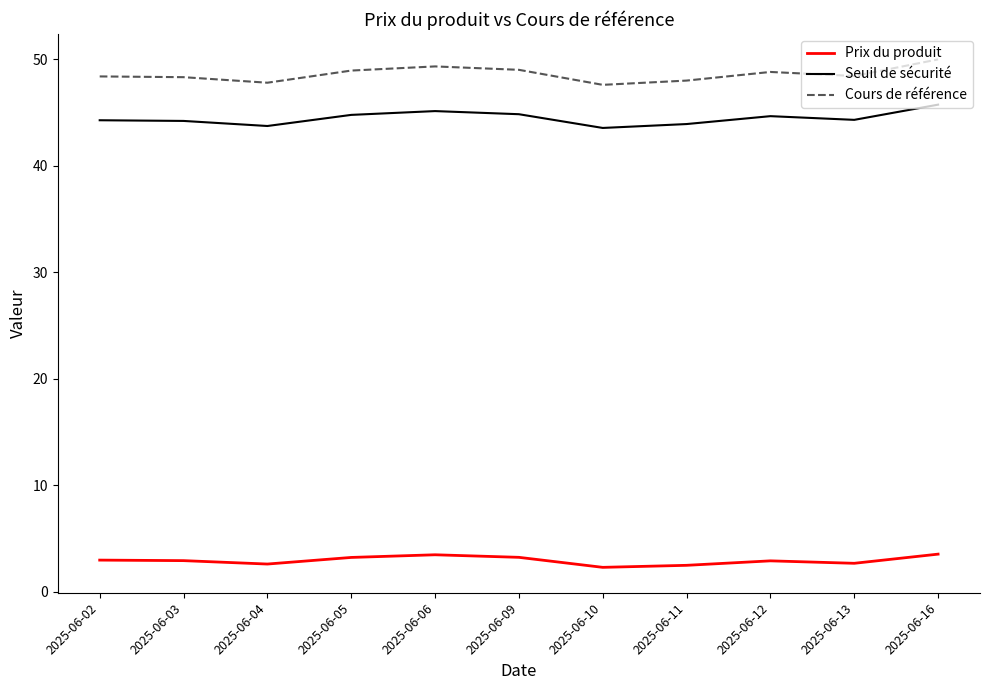

Which series has the largest range (max minus min)?

Cours de référence